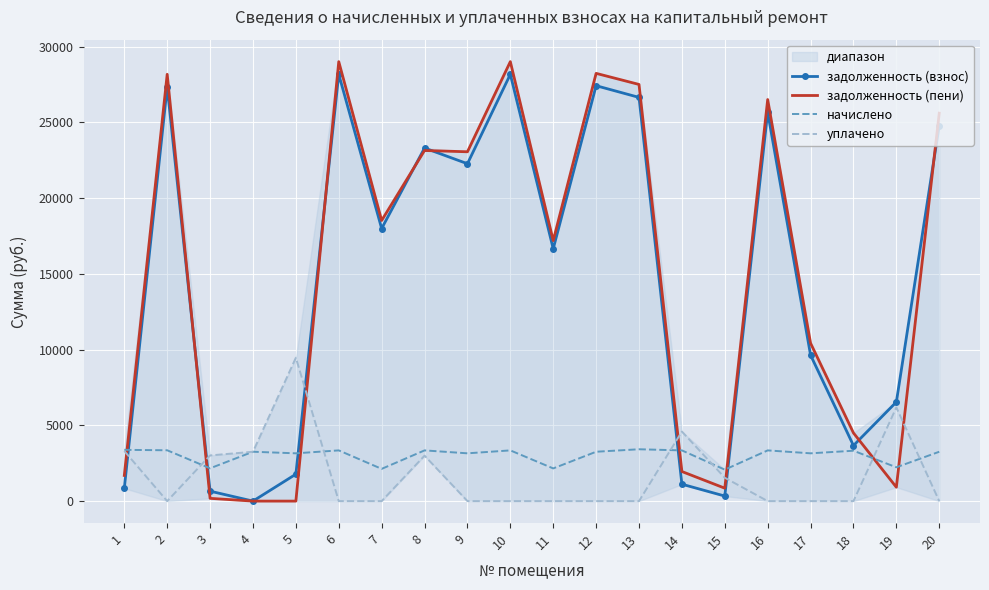

How many lines are shown in the chart?

4